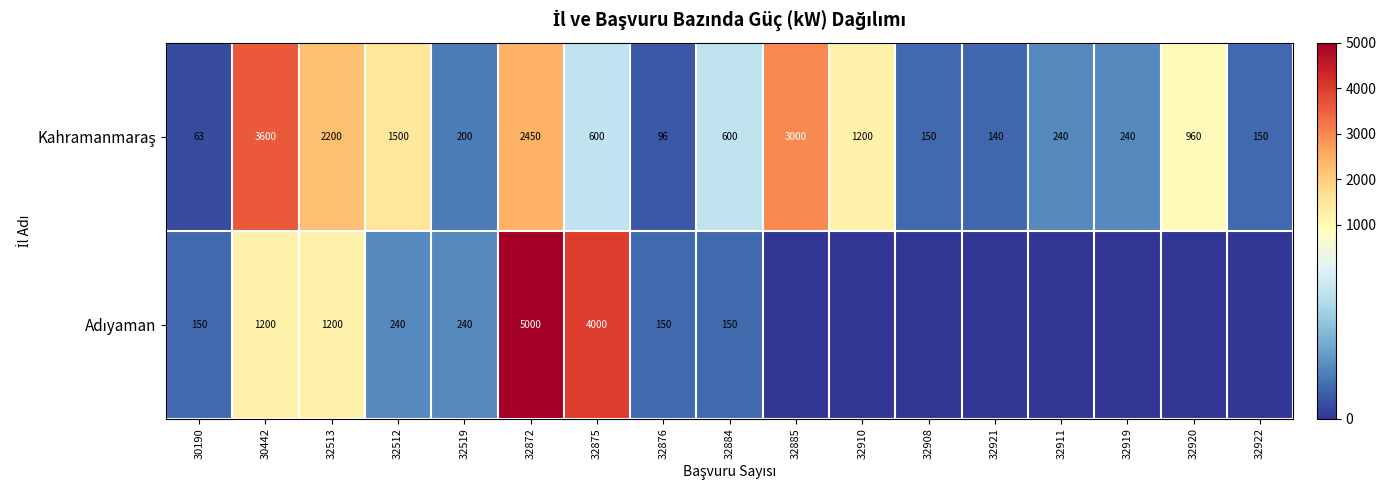

Between 32513 and 32512, which is larger?

32513